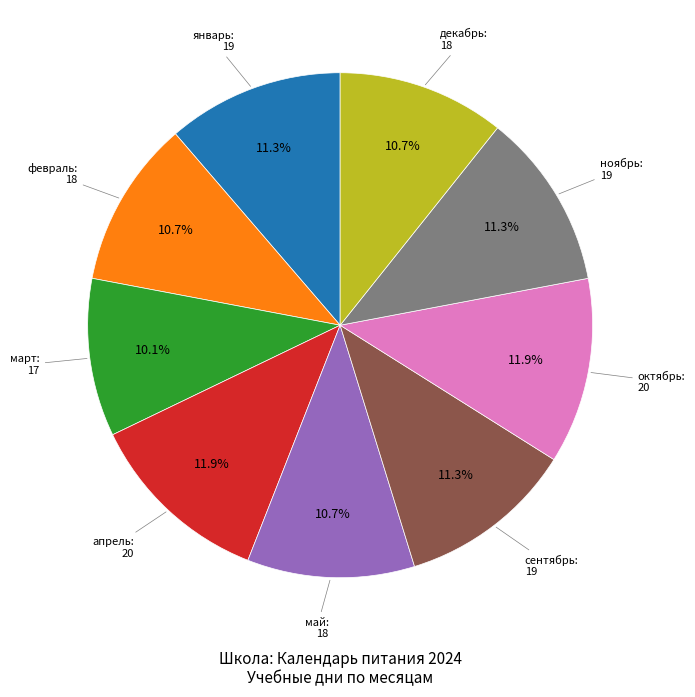

To the nearest percent, what is the difference between the largest and smallest slice percentages?

2%